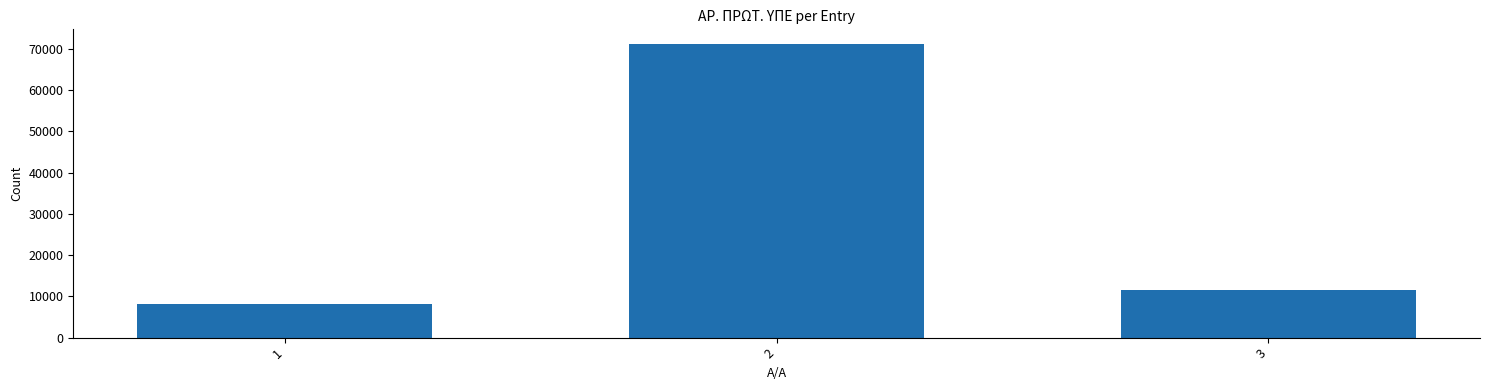

Reading left to right, what are all the values shown in this chart?

1=8258	2=71146	3=11494